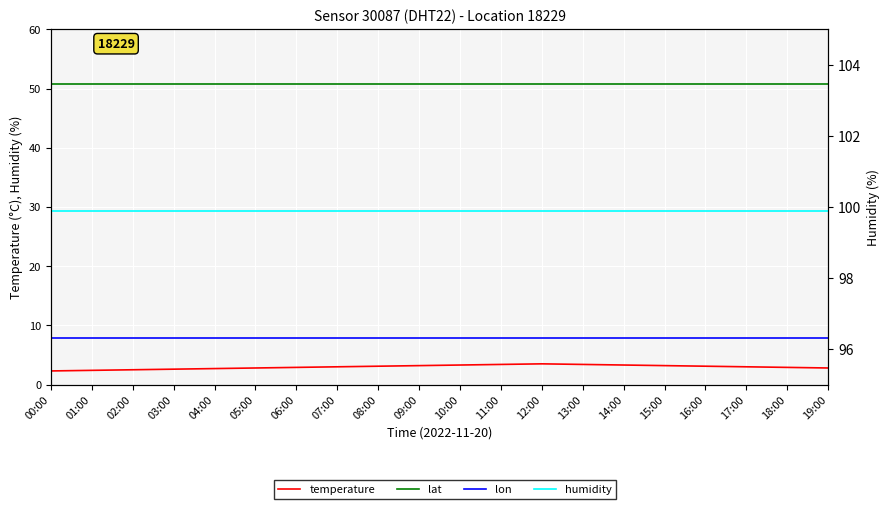

How many data points in temperature are above 3?

9